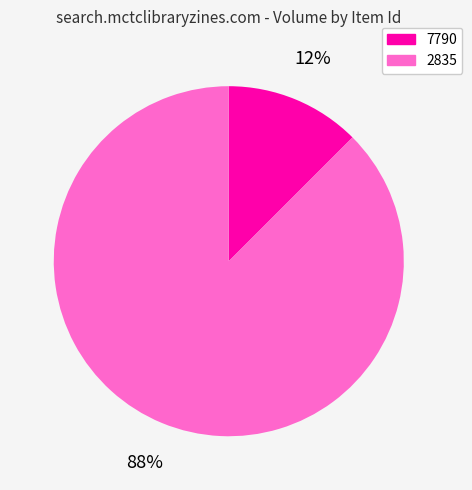

Count the number of slices in the pie.

2